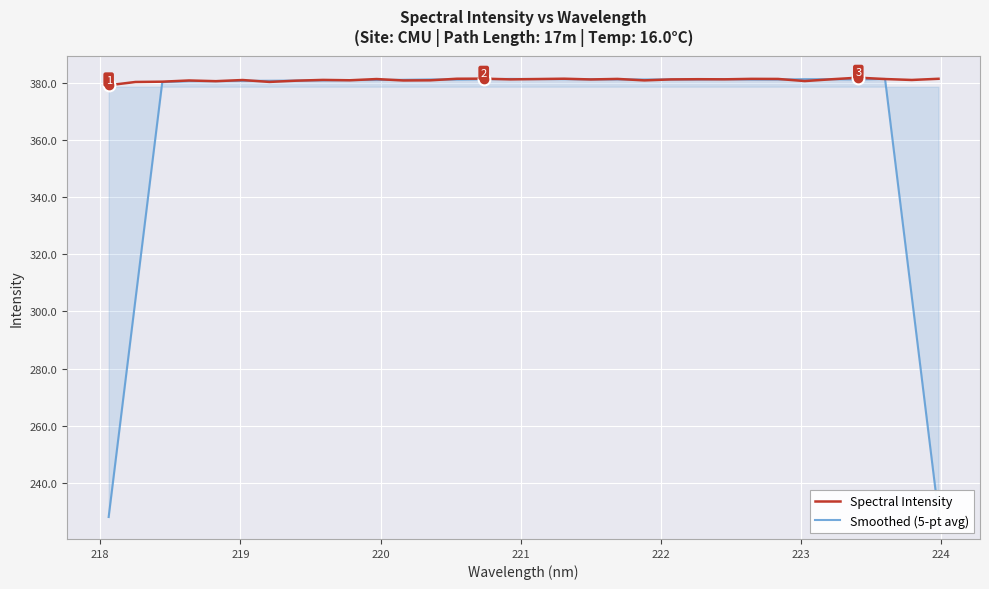

What is the smallest value displayed?

228.0